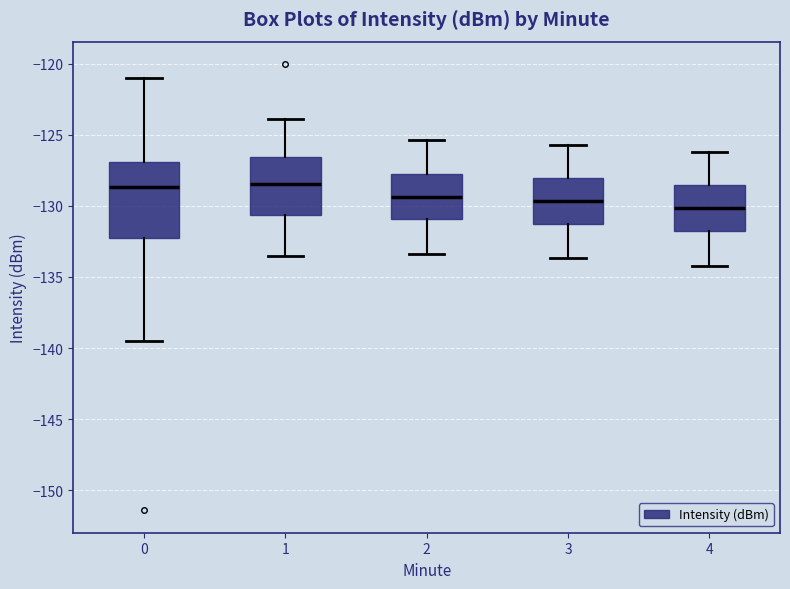

Which box's median line is the lowest?

4